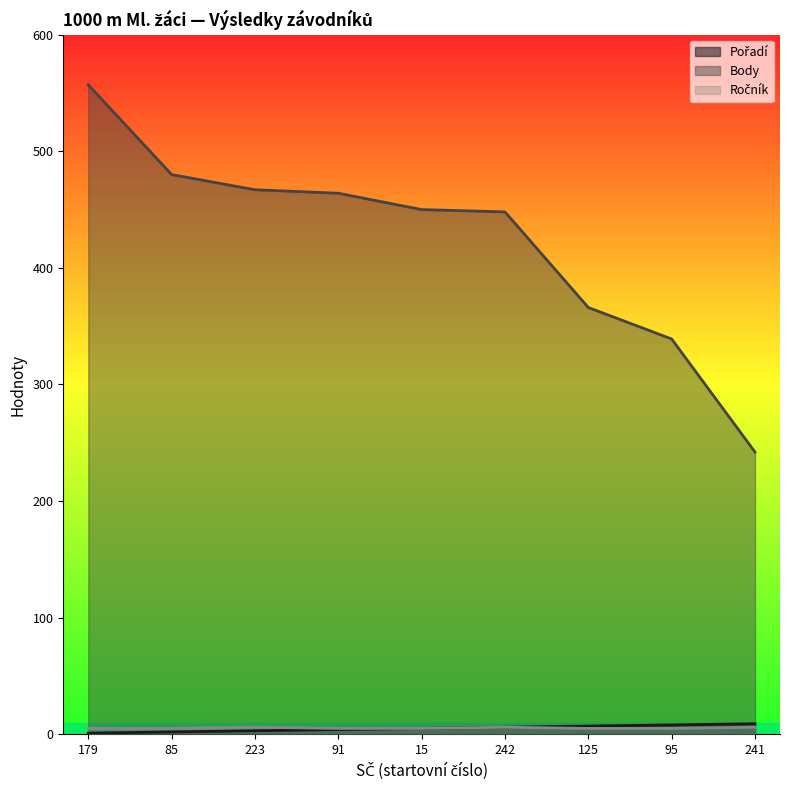

What is the value of the Pořadí point at the 5th from the left?

5